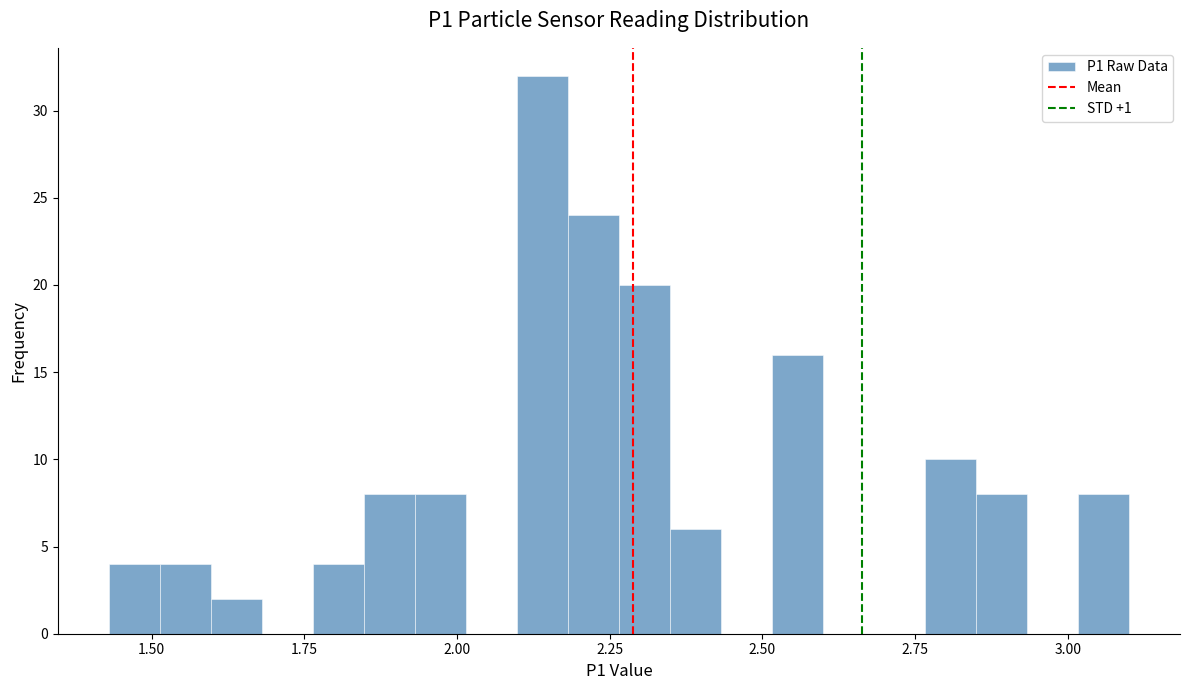

Around what value on the x-axis is the tallest bar? Give the approximate position of its centre, as read against the axis.

2.15